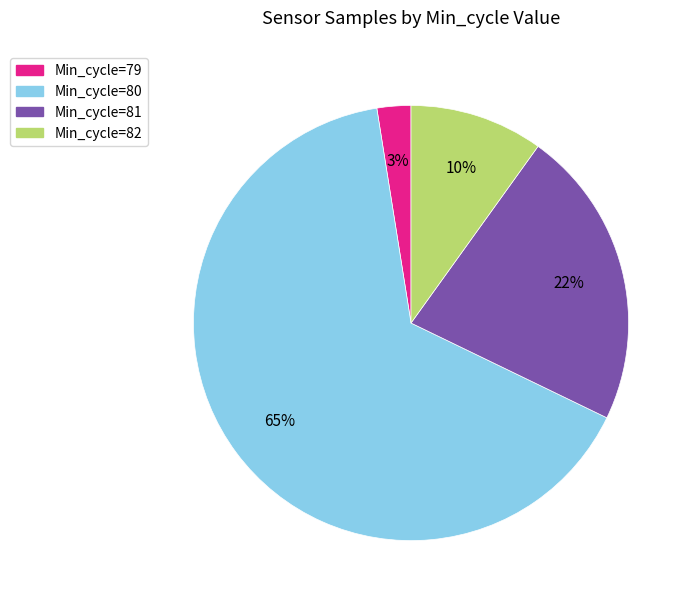

Is the sum of Min_cycle=80 and Min_cycle=82 greater than half?

Yes